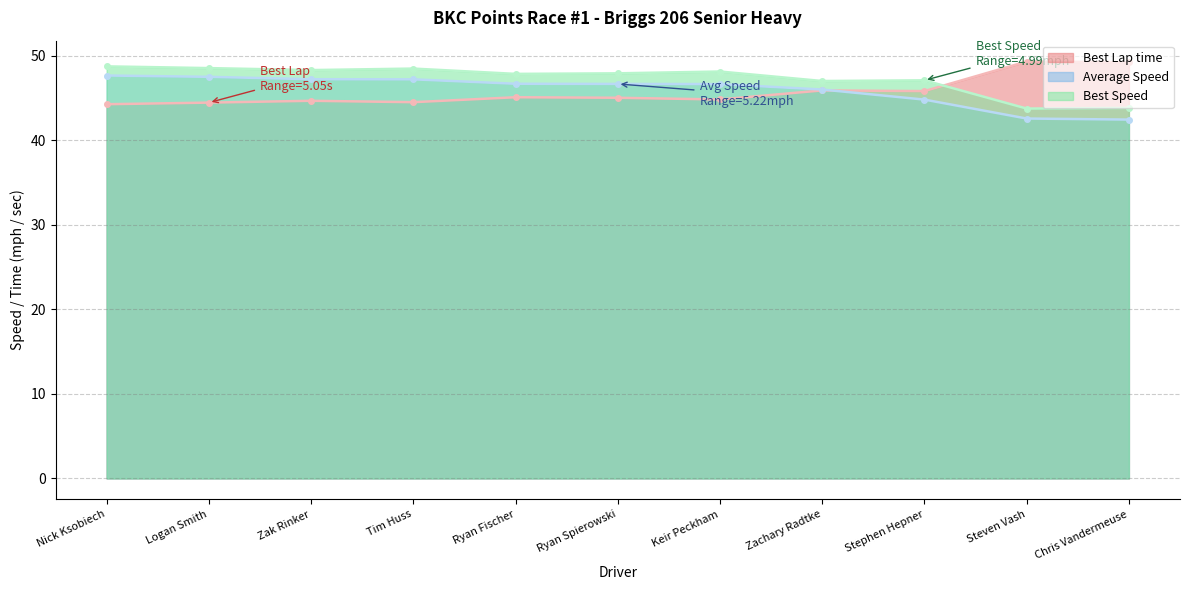

True or false: Best Lap time and Average Speed intersect in this chart.

True